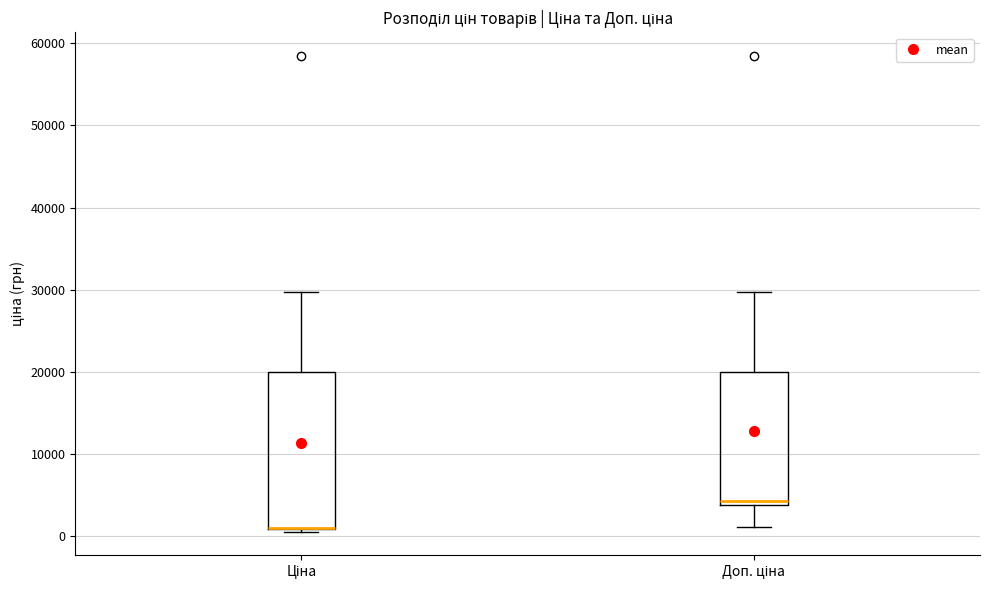

Reading left to right, read every box against the y-axis: the position of its median line, the range the box covers, and the ends of its whiskers. The values are not printed on the chart, so give them approximately, as read against the axis.

Ціна: median 1000 (drawn on the box's lower edge), box 1000 to 20000, whiskers 1000 (just below the box's lower edge) to 30000
Доп. ціна: median 4000 (just above the box's lower edge), box 4000 to 20000, whiskers 1000 to 30000